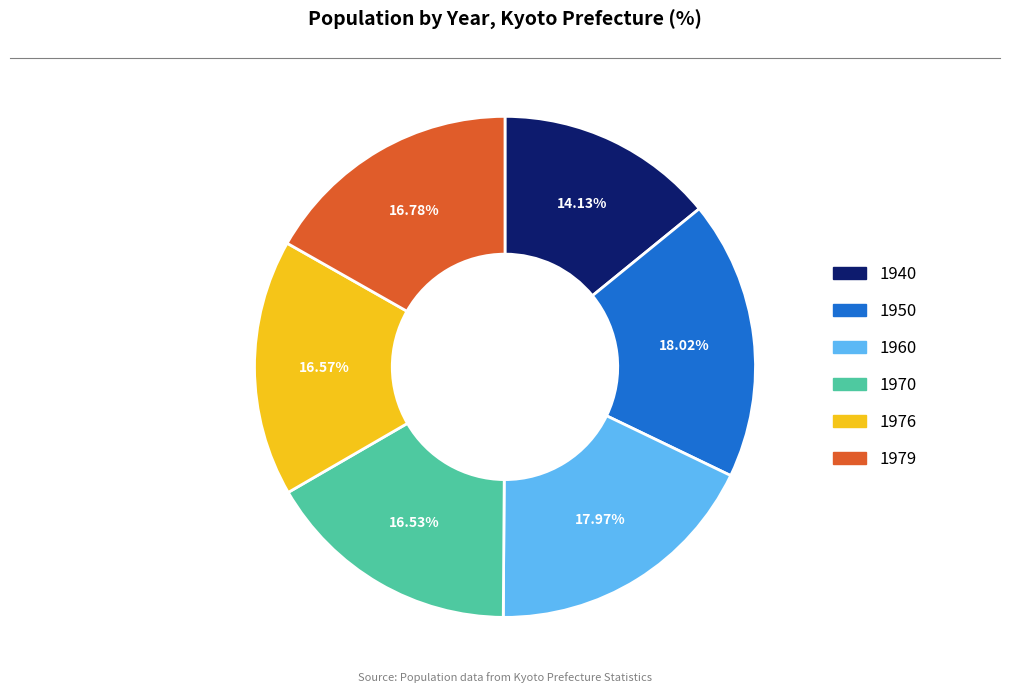

Approximately how many times larger is the value at 1940 compared to 1950?

0.8